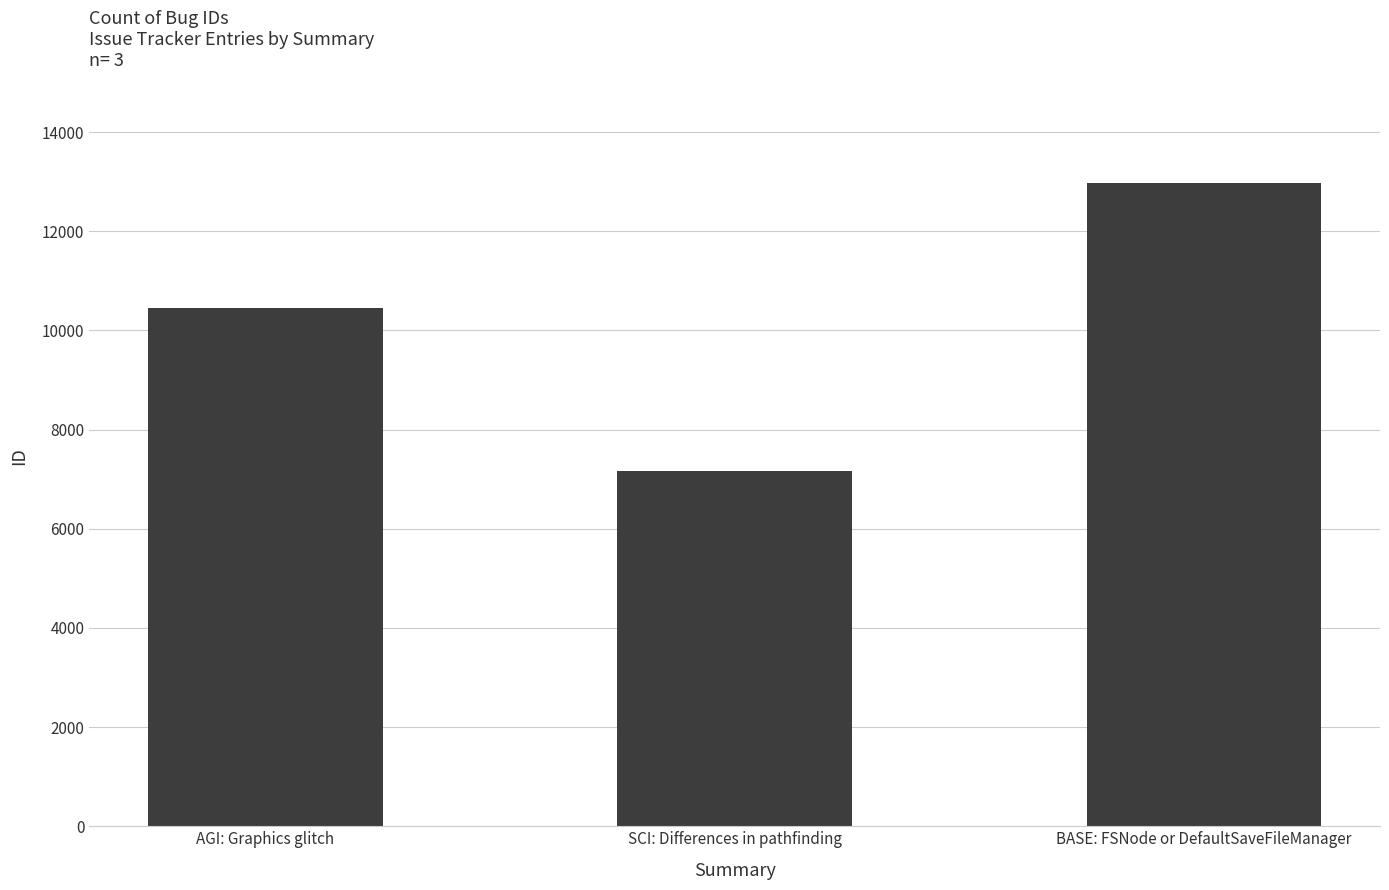

What is the difference between the values at AGI: Graphics glitch and BASE: FSNode or DefaultSaveFileManager?

2531